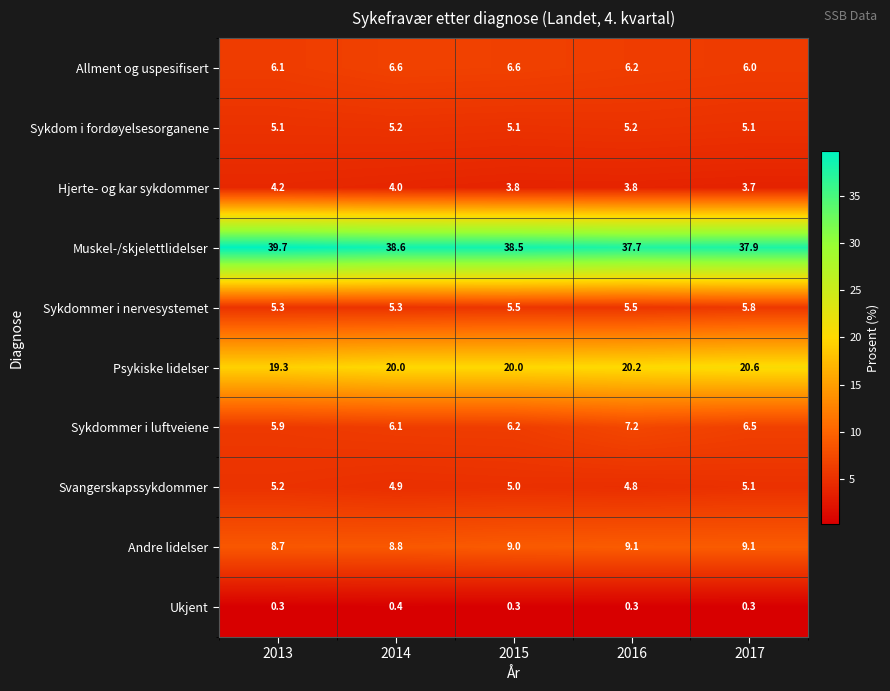

The value of Allment og uspesifisert at 2014 is 6.6. True or false?

True